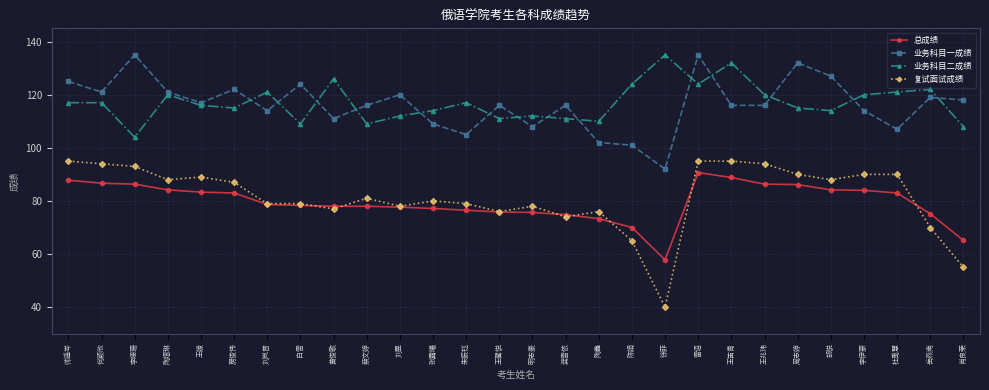

True or false: 业务科目二成绩 and 复试面试成绩 cross at least once.

False